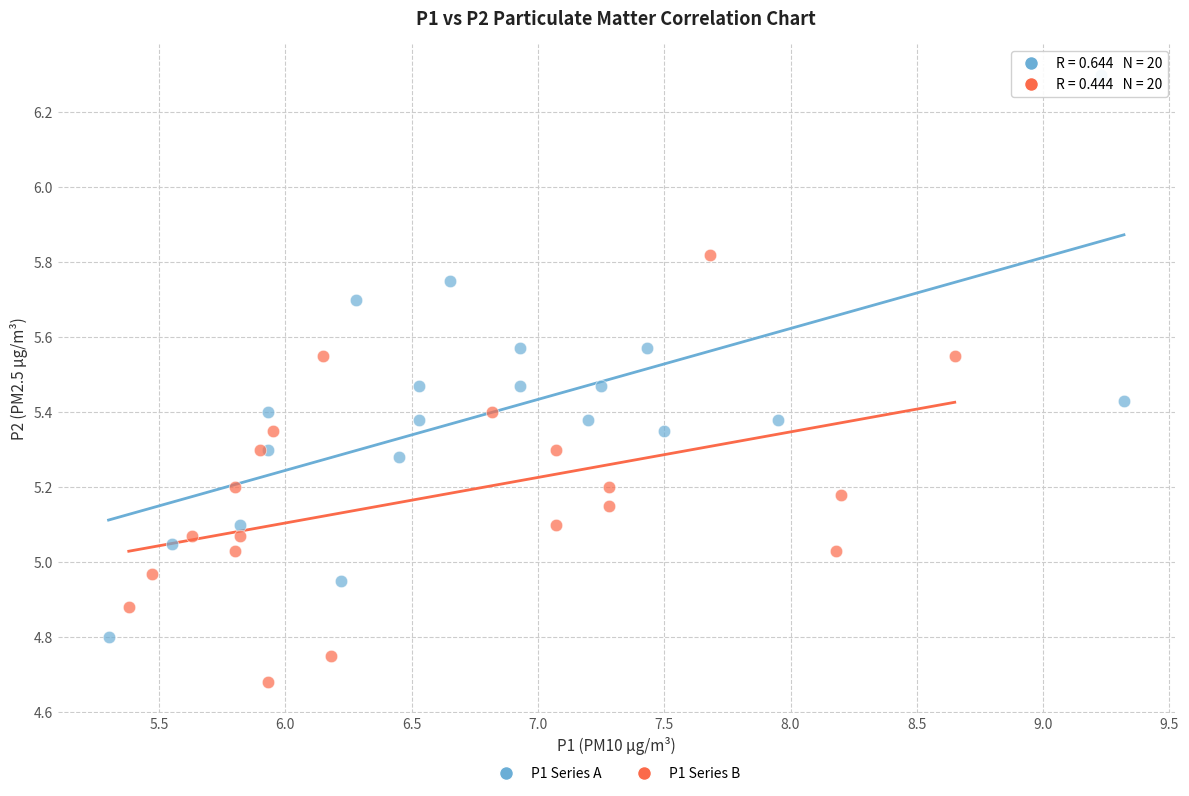

Which series has the largest Y range (max minus min)?

P1 Series A